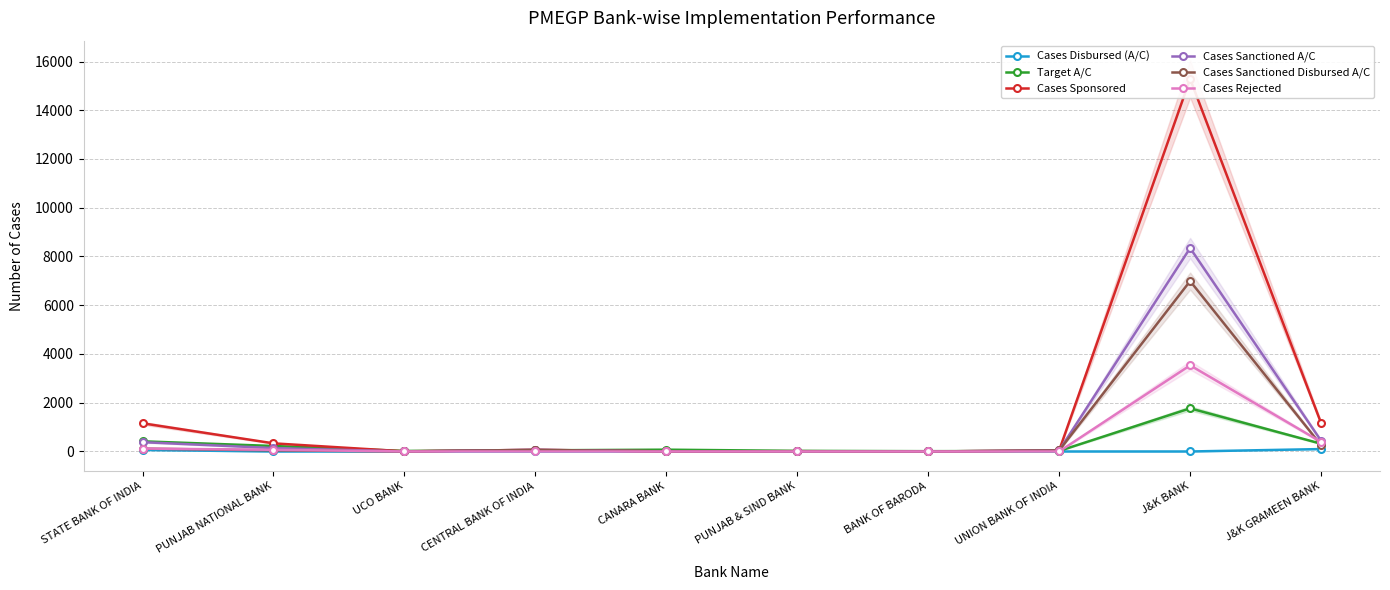

What is the average value of the Target A/C series?

293